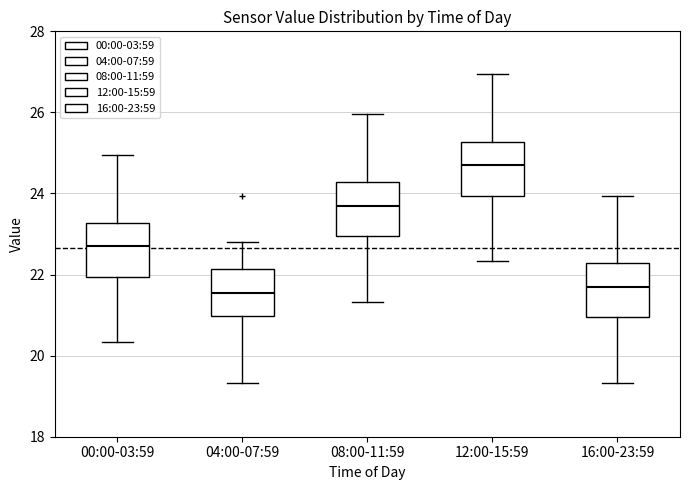

Reading left to right, read every box against the y-axis: the position of its median line, the range the box covers, and the ends of its whiskers. The values are not printed on the chart, so give them approximately, as read against the axis.

00:00-03:59: median 22.8, box 22.0 to 23.2, whiskers 20.4 to 25.0
04:00-07:59: median 21.6, box 21.0 to 22.2, whiskers 19.4 to 22.8
08:00-11:59: median 23.8, box 23.0 to 24.2, whiskers 21.4 to 26.0
12:00-15:59: median 24.8, box 24.0 to 25.2, whiskers 22.4 to 27.0
16:00-23:59: median 21.8, box 21.0 to 22.2, whiskers 19.4 to 24.0